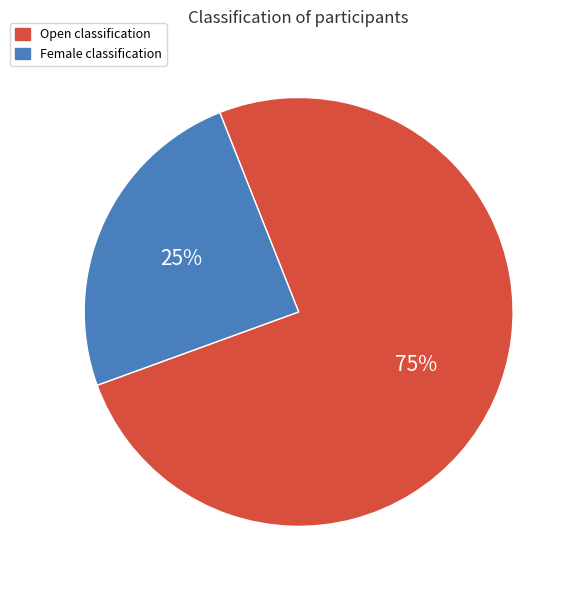

What percentage is the Open classification slice, to the nearest percent?

75%